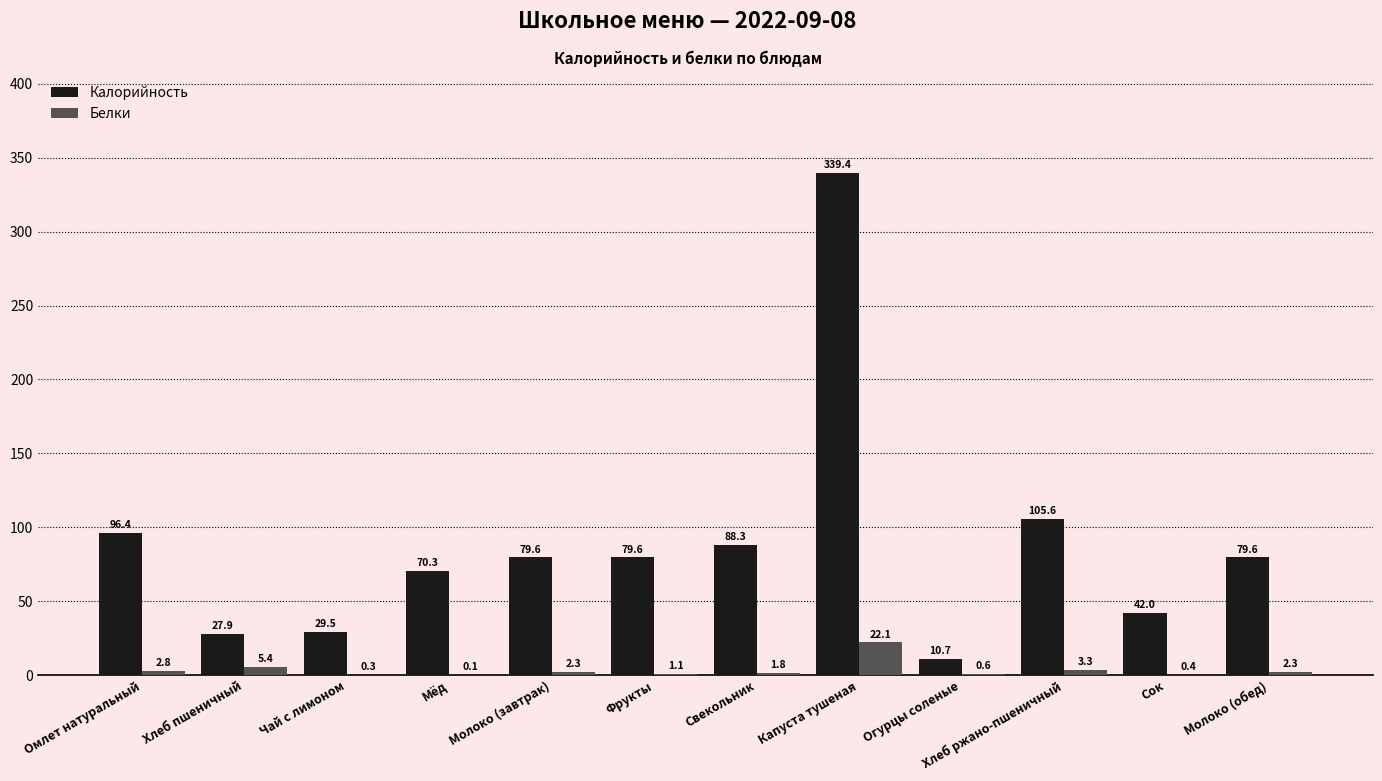

At which category is the sum across all series the highest?

Капуста тушеная